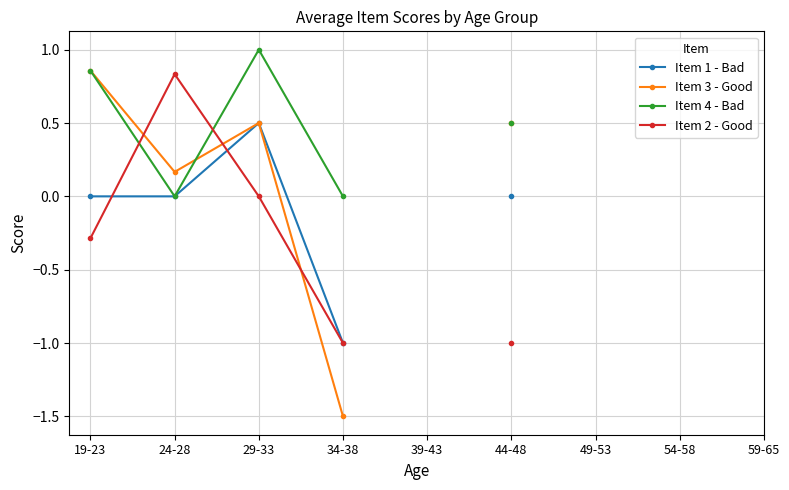

Which series has the widest spread of values?

Item 3 - Good